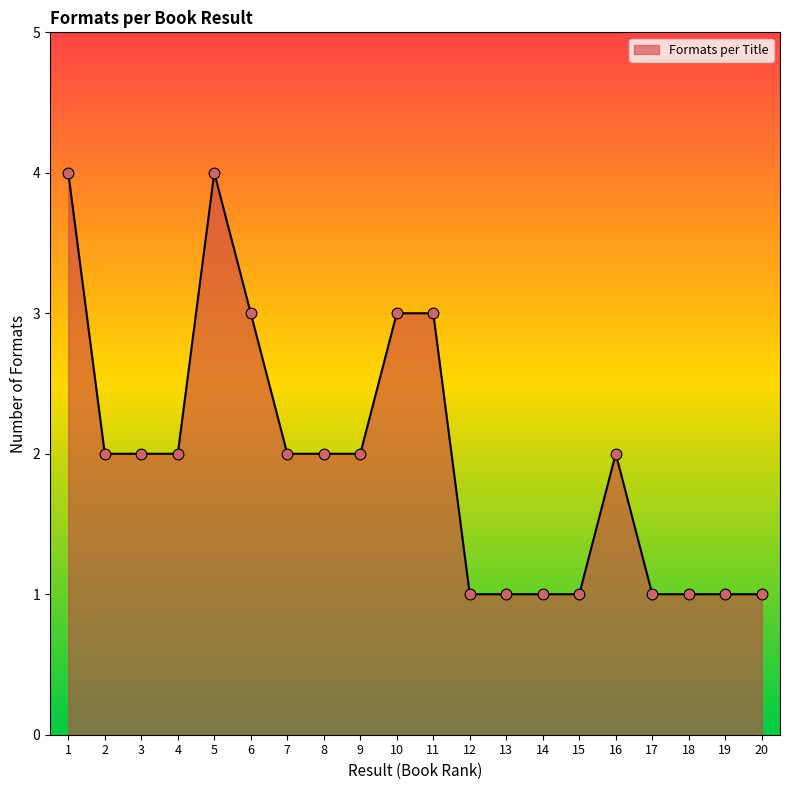

What is the change in value from 8 to 12?

-1